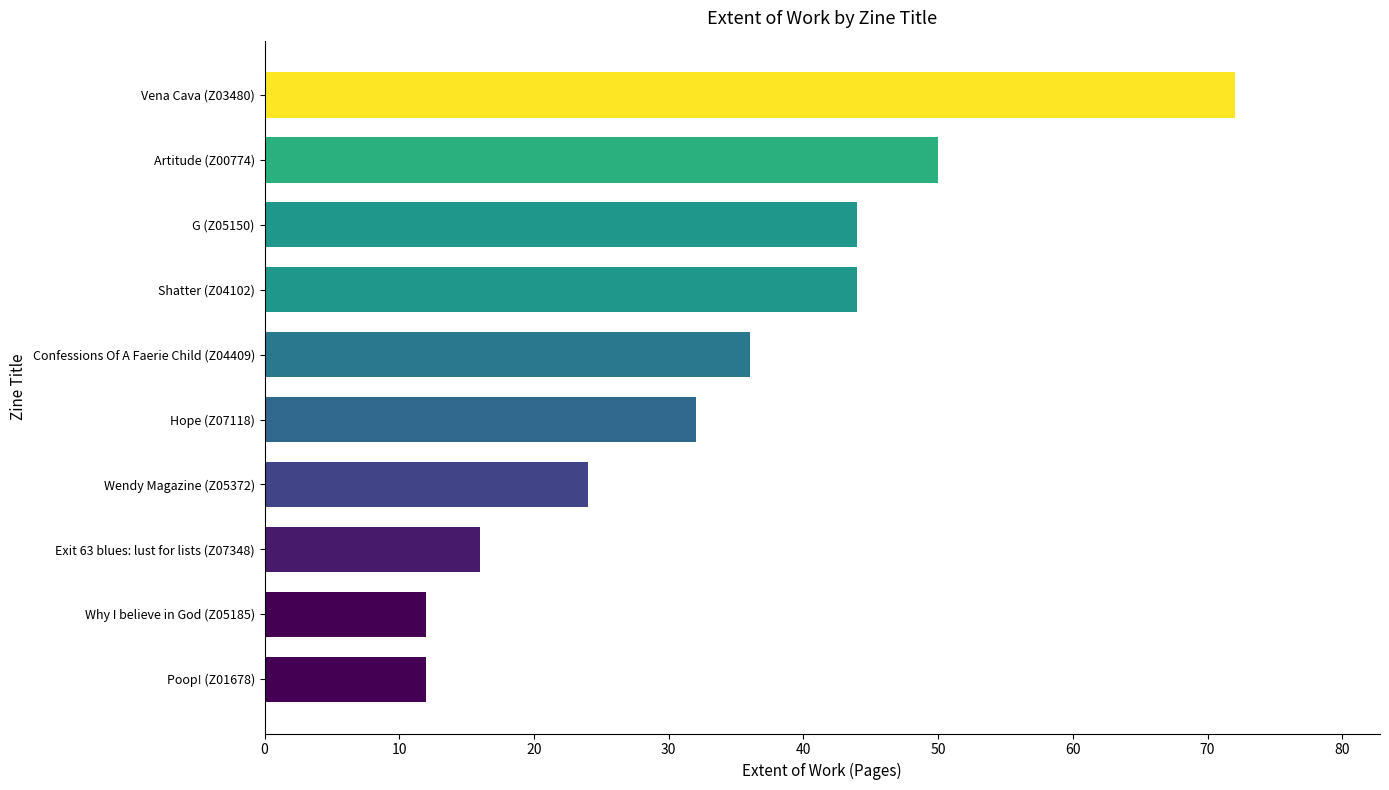

What is the difference between the maximum and minimum values?

60